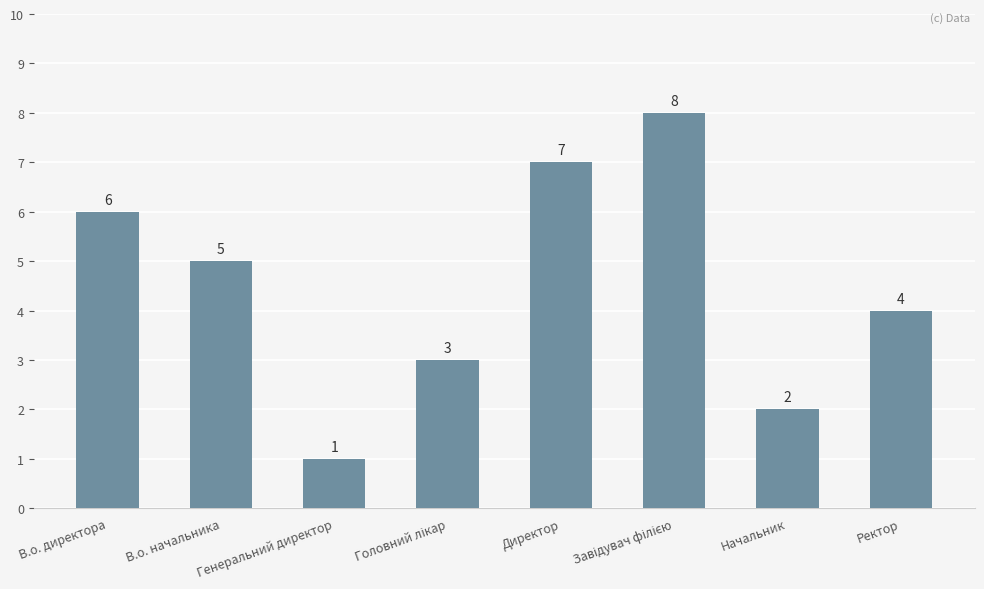

Count the values in the range 3 to 7.

5